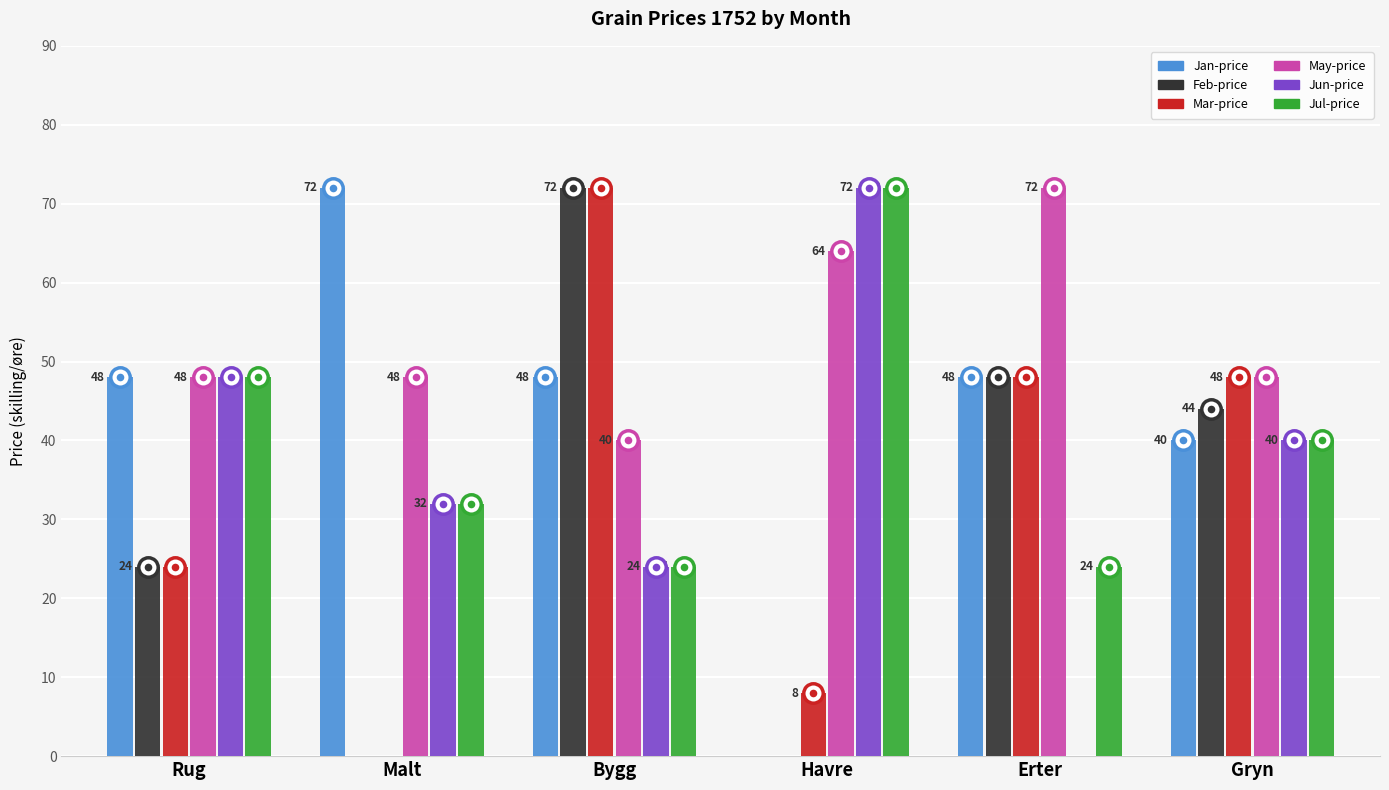

What is the average value of the May-price series?

53